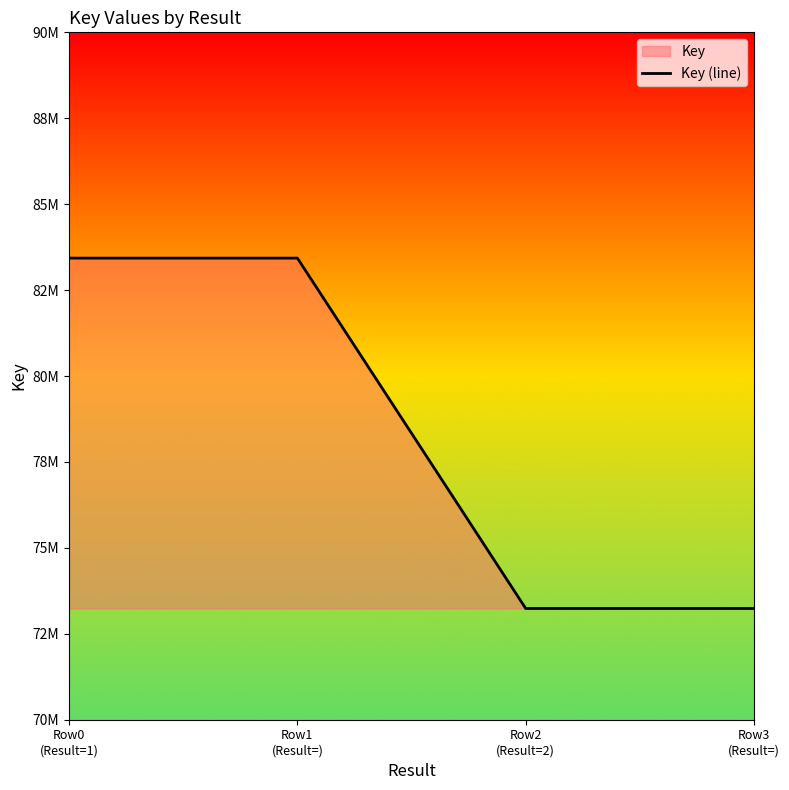

Between Row0
(Result=1) and Row3
(Result=), which is larger?

Row0
(Result=1)